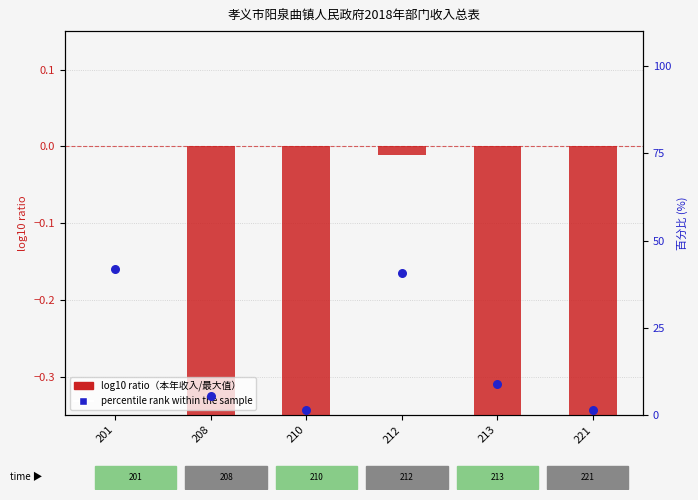

Which series reaches the maximum Y coordinate?

percentile rank within the sample